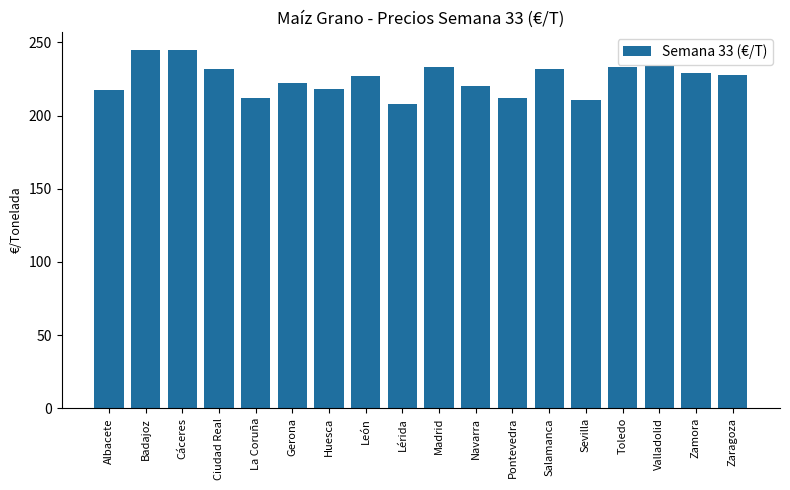

What is the approximate value at Albacete?

217.4